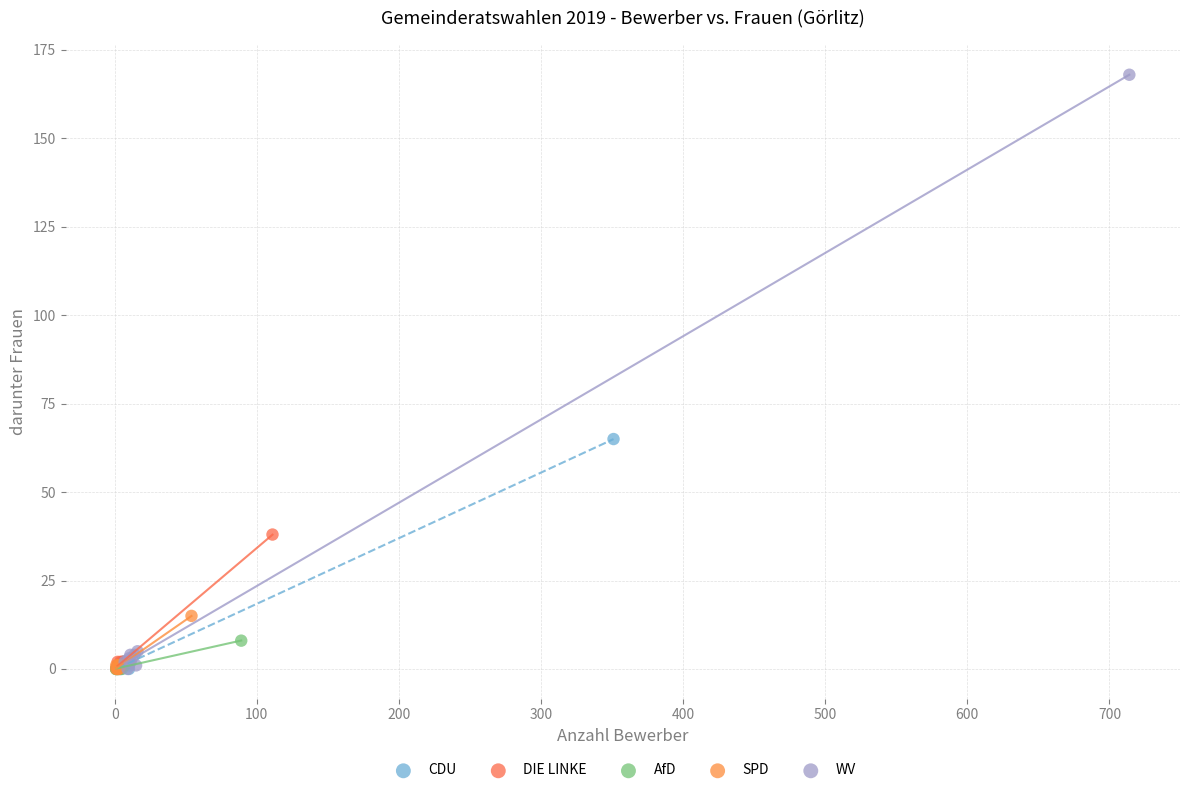

What are all the series names shown in the legend?

CDU, DIE LINKE, AfD, SPD, WV